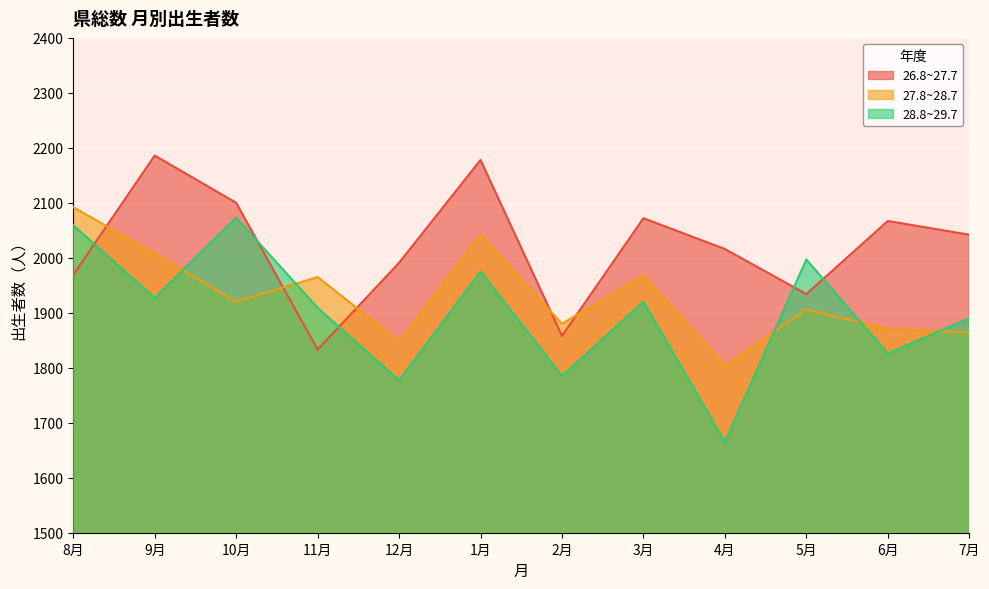

List the series in order of their overall mean, lowest first.

28.8~29.7, 27.8~28.7, 26.8~27.7